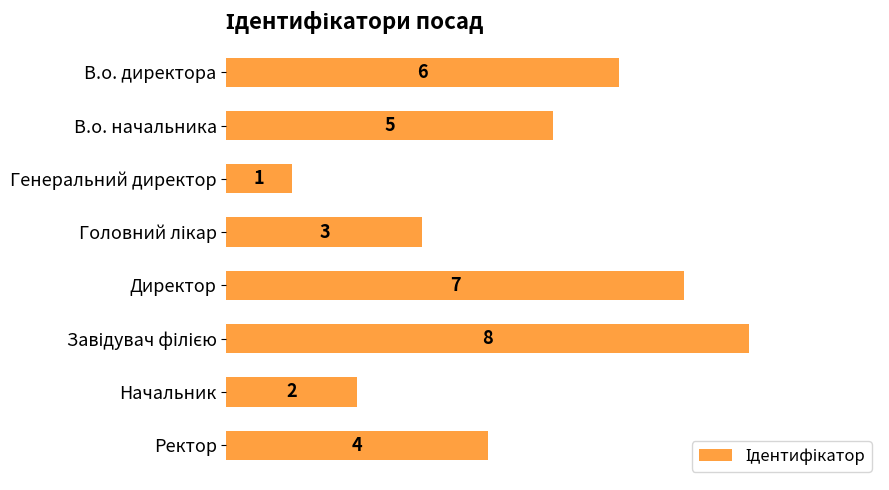

What is the label of the 3rd bar from the top?

Генеральний директор